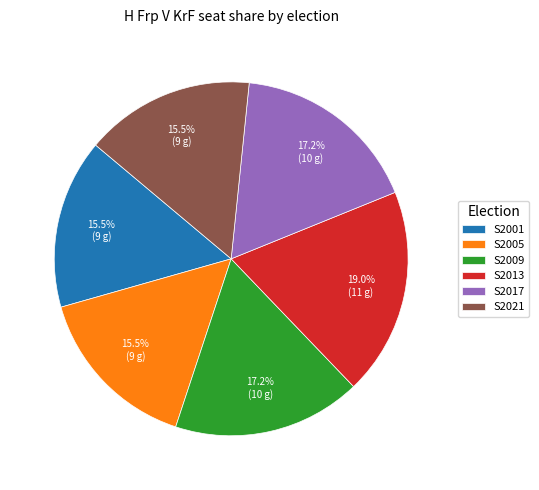

Does S2021 account for over 50% of the chart?

No